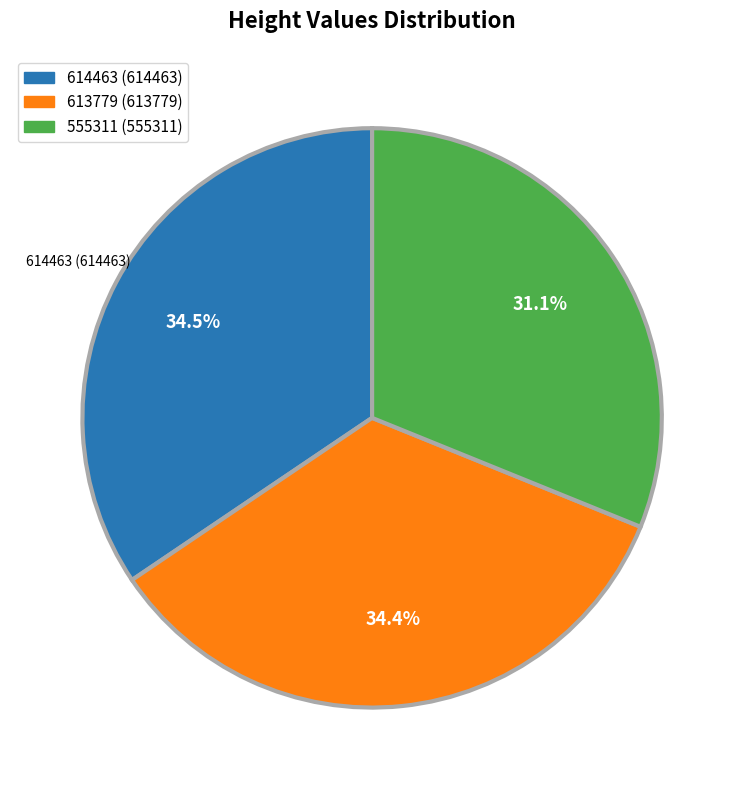

Does 613779 (613779) account for over 50% of the chart?

No